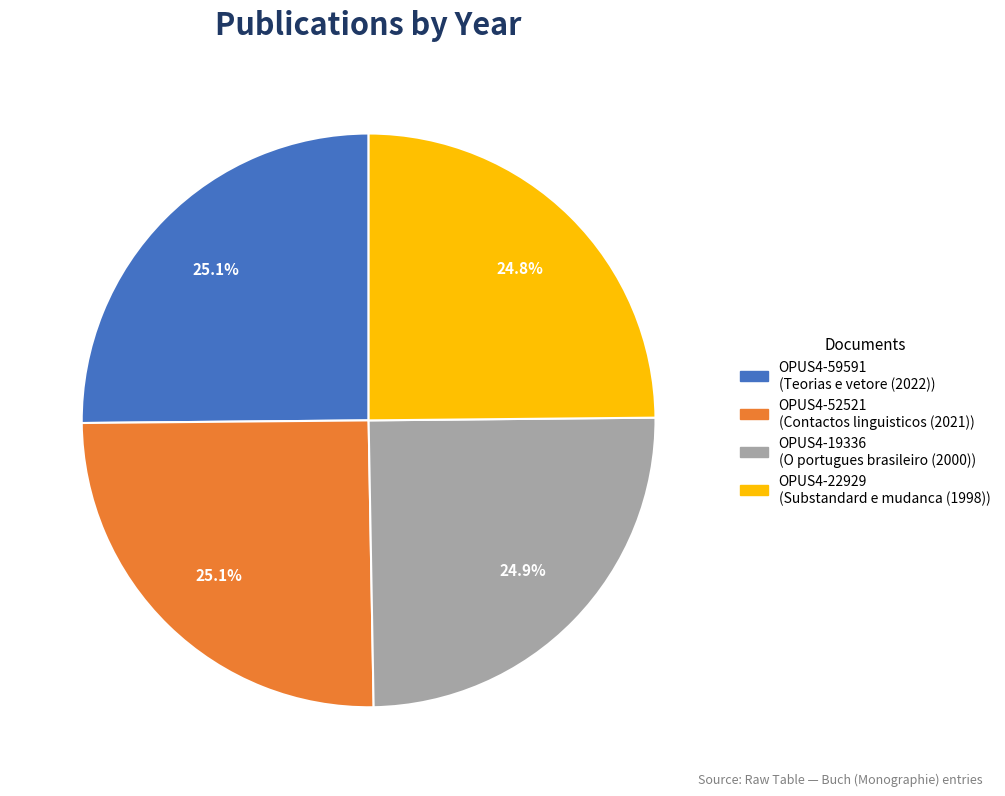

To the nearest percent, what portion does OPUS4-19336 represent?

25%